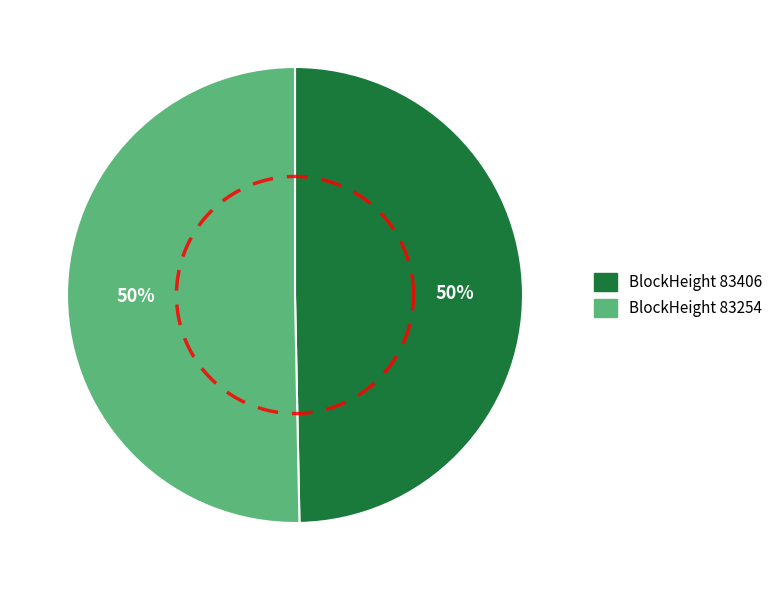

What is the majority slice?

83254